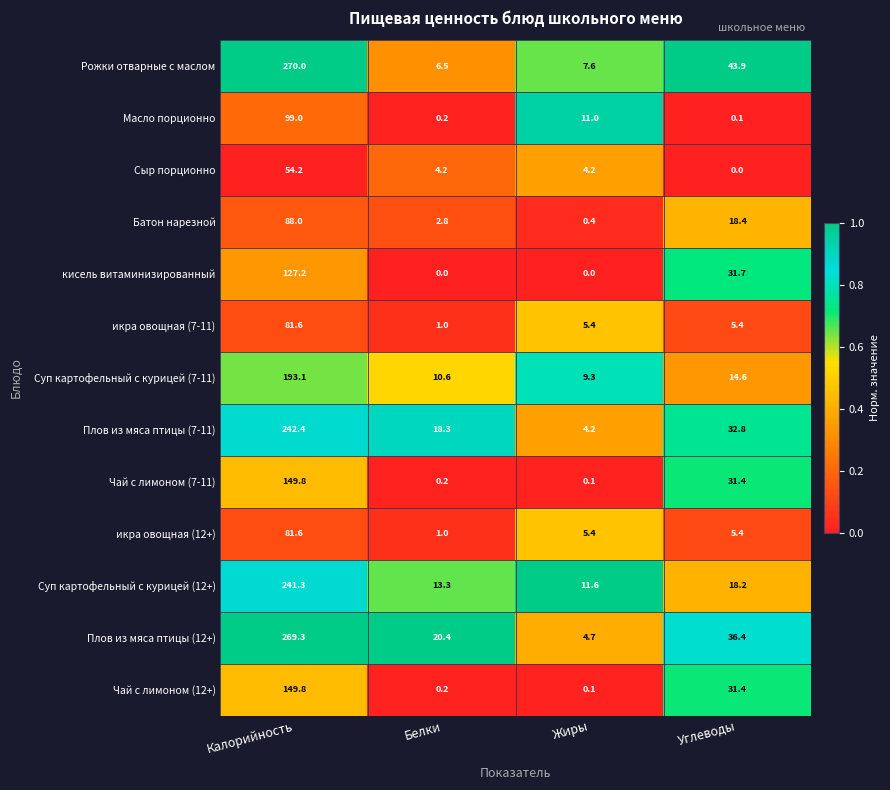

Which series has the largest total across all categories?

Плов из мяса птицы (12+)